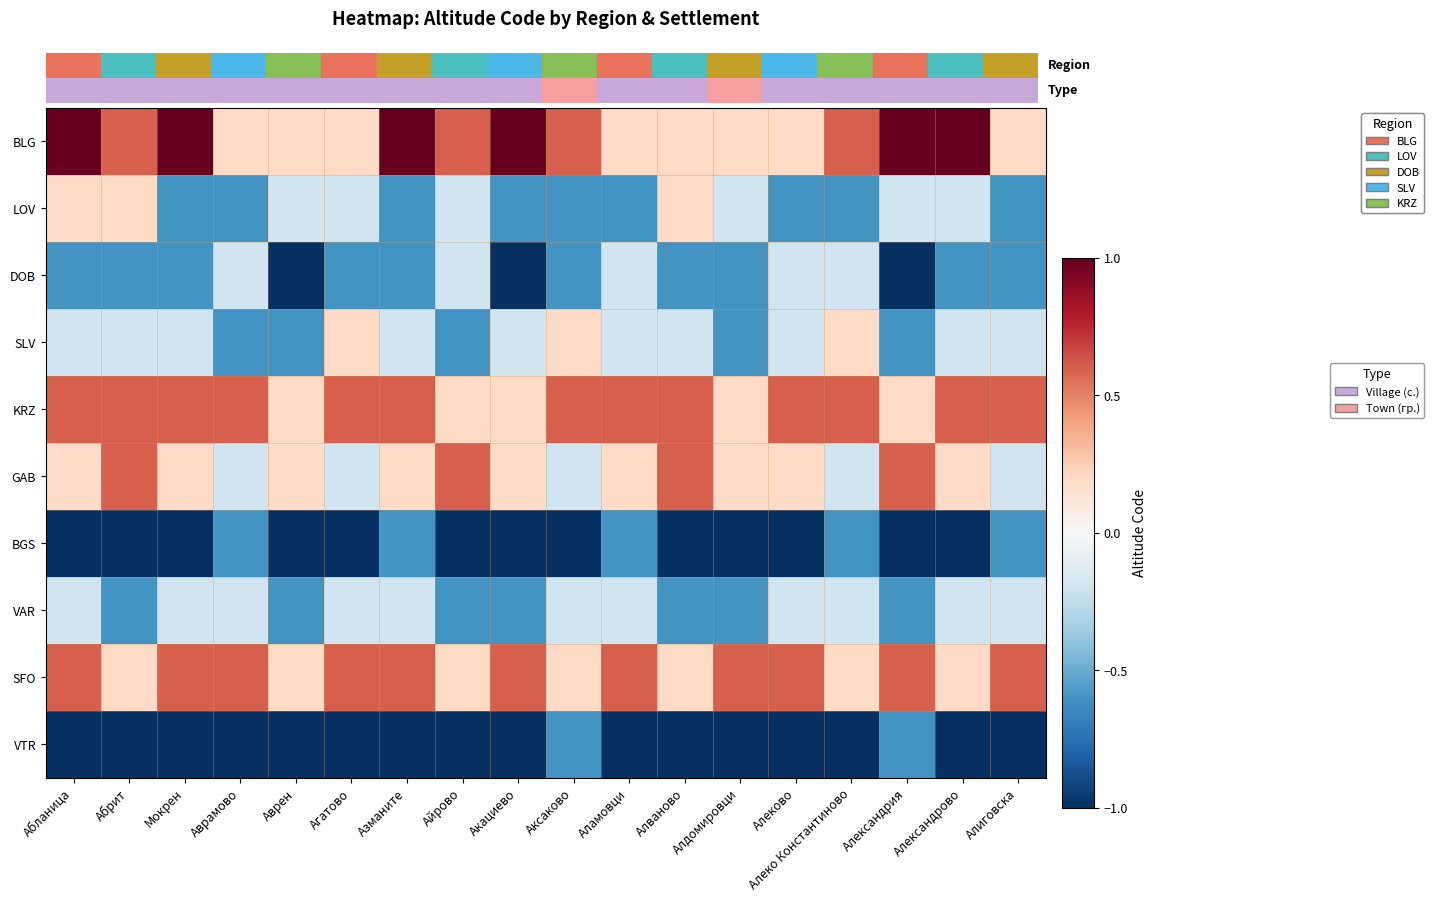

What is the spread (max minus min) of values at Мокрен?

2.0